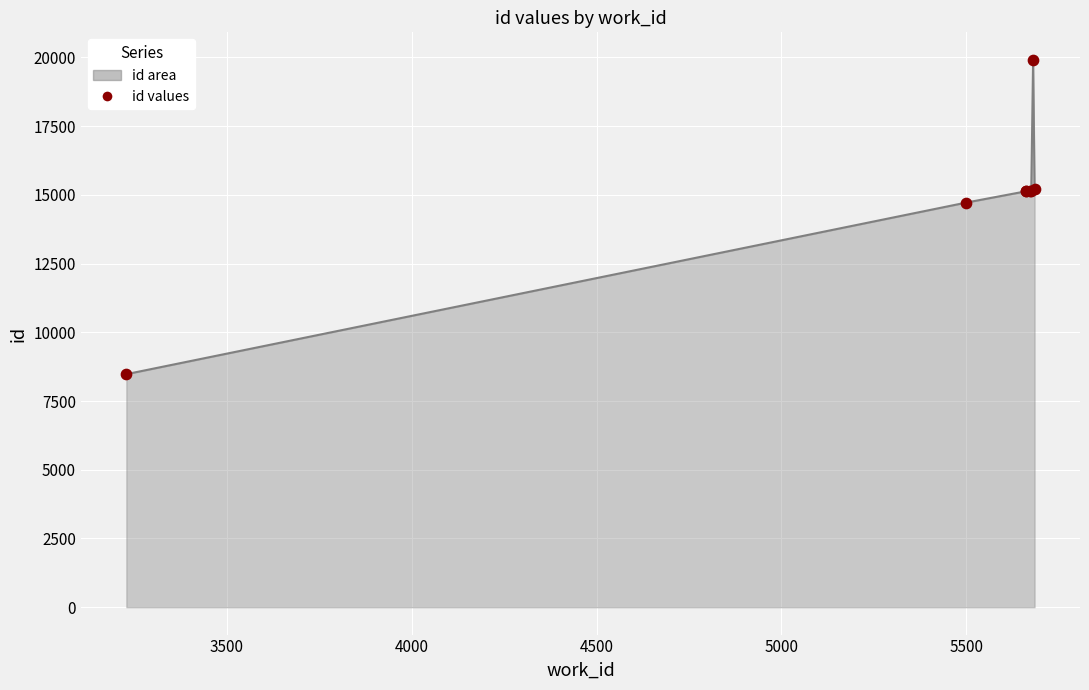

At how many categories does at least one series exceed 19343?

1